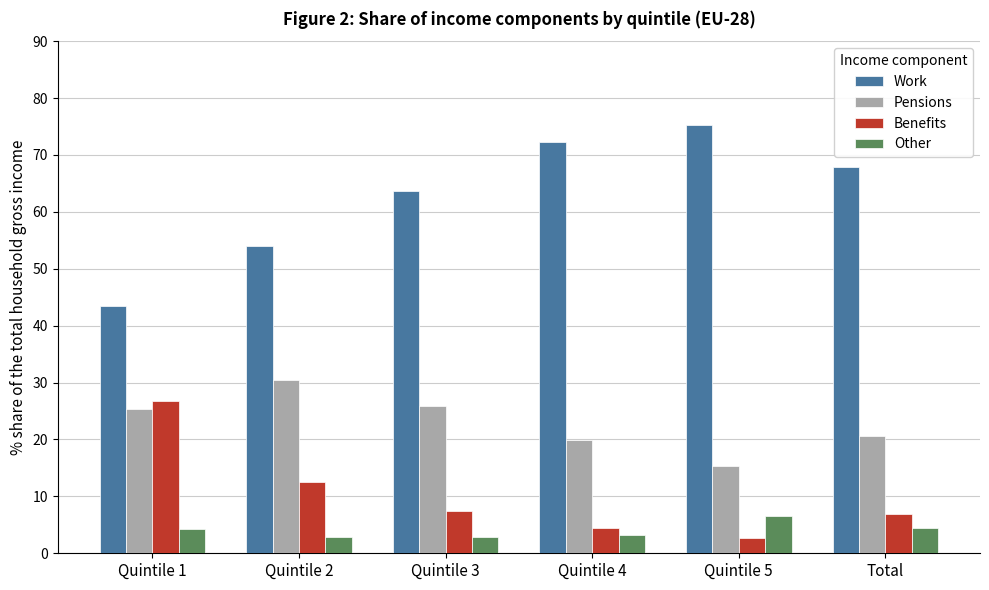

What is the greatest value displayed?

75.3